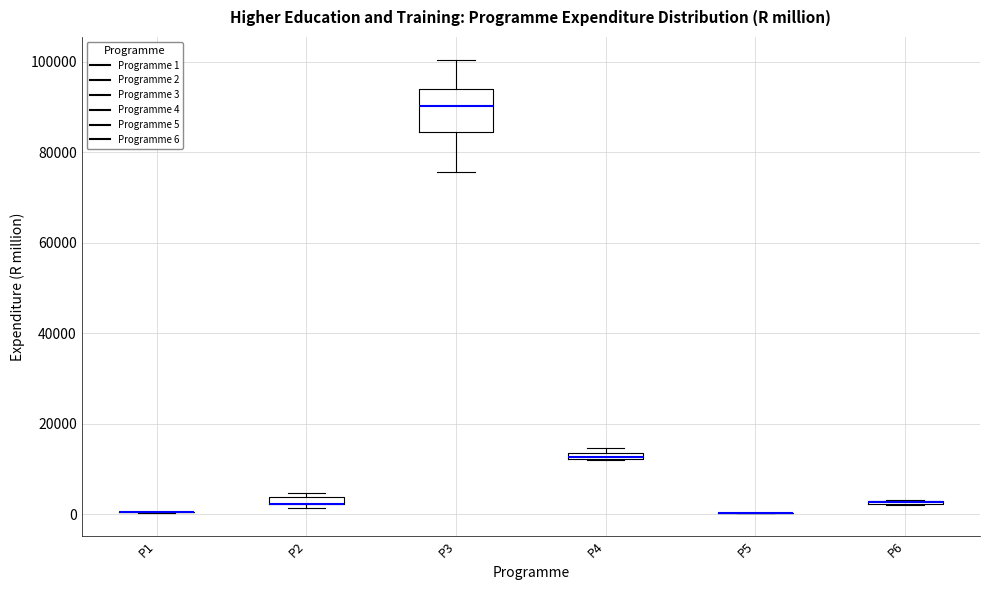

Which box is the tallest, from its lower edge to its upper edge?

P3